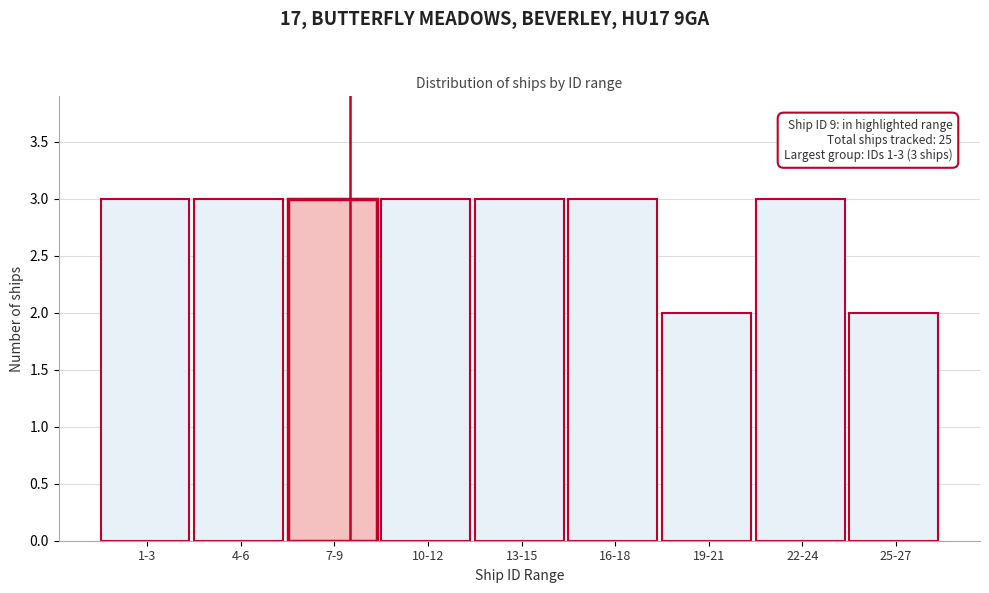

Reading right to left, list all the values displayed in this chart.

2	3	2	3	3	3	3	3	3